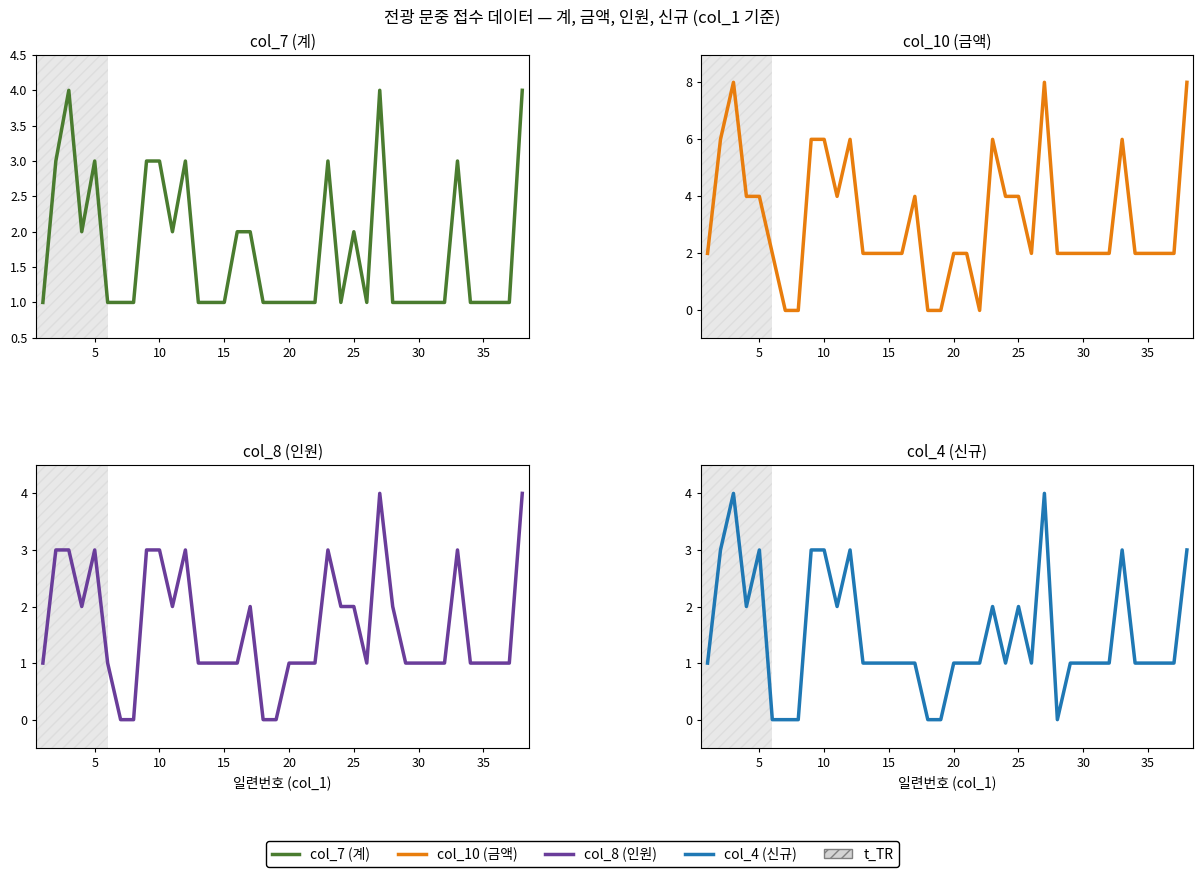

How many intersections are there between col_10 (금액) and col_8 (인원)?

2